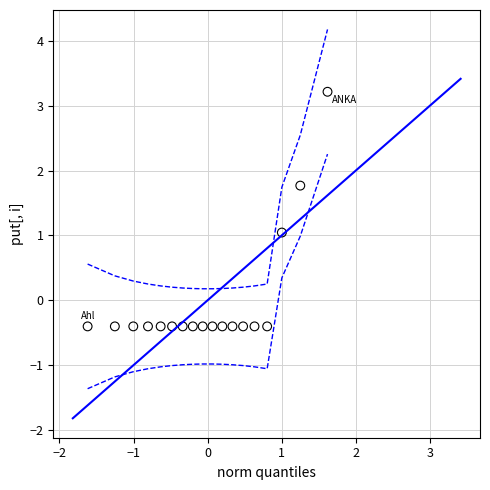

What is the range of Y values (max minus min)?

3.6